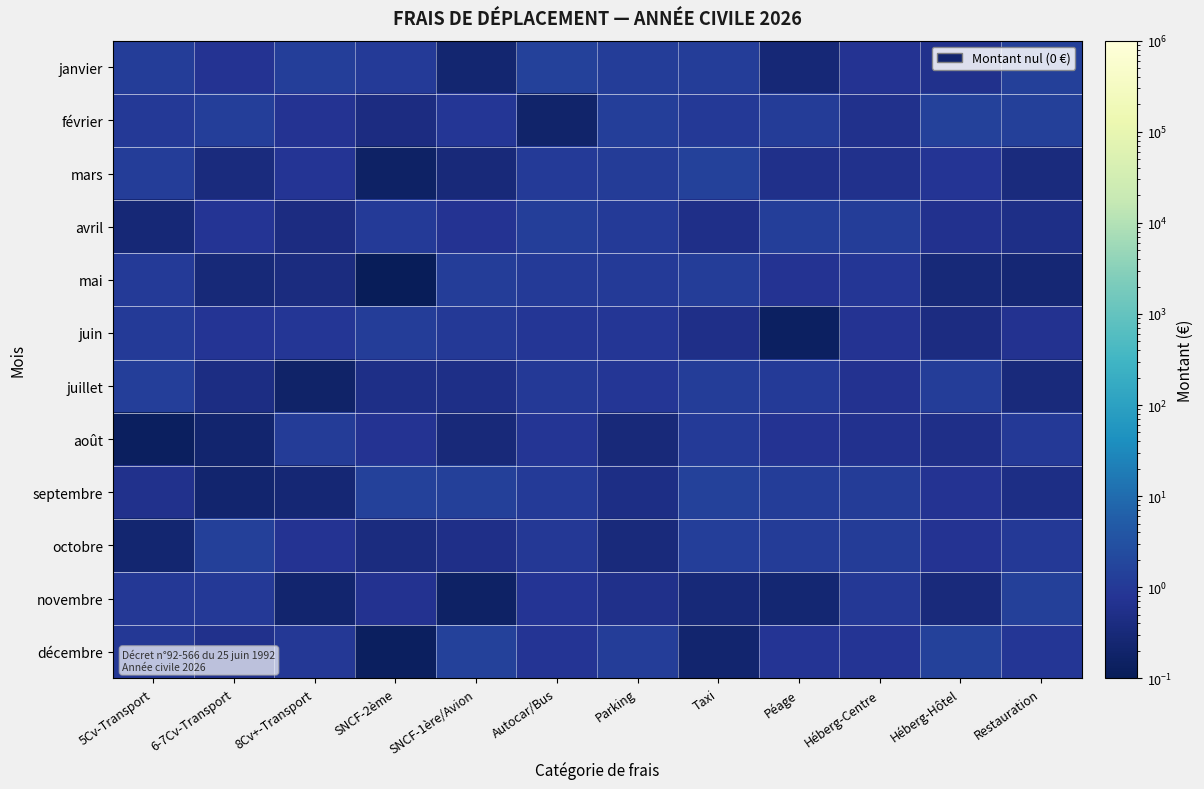

Reading left to right, list all the values displayed in this chart.

janvier: 5Cv-Transport=1.2	6-7Cv-Transport=0.7	8Cv+-Transport=1.3	SNCF-2ème=1.1	SNCF-1ère/Avion=0.2	Autocar/Bus=1.5	Parking=1.2	Taxi=1.2	Péage=0.3	Héberg-Centre=0.7	Héberg-Hôtel=0.6	Restauration=1.4
février: 5Cv-Transport=1.0	6-7Cv-Transport=1.3	8Cv+-Transport=0.7	SNCF-2ème=0.4	SNCF-1ère/Avion=0.9	Autocar/Bus=0.2	Parking=1.3	Taxi=1.0	Péage=1.2	Héberg-Centre=0.6	Héberg-Hôtel=1.5	Restauration=1.4
mars: 5Cv-Transport=1.2	6-7Cv-Transport=0.4	8Cv+-Transport=0.8	SNCF-2ème=0.2	SNCF-1ère/Avion=0.3	Autocar/Bus=1.1	Parking=1.1	Taxi=1.5	Péage=0.6	Héberg-Centre=0.6	Héberg-Hôtel=0.8	Restauration=0.4
avril: 5Cv-Transport=0.3	6-7Cv-Transport=0.8	8Cv+-Transport=0.4	SNCF-2ème=1.0	SNCF-1ère/Avion=0.7	Autocar/Bus=1.3	Parking=1.1	Taxi=0.5	Péage=1.3	Héberg-Centre=1.2	Héberg-Hôtel=0.6	Restauration=0.5
mai: 5Cv-Transport=1.1	6-7Cv-Transport=0.3	8Cv+-Transport=0.4	SNCF-2ème=0.1	SNCF-1ère/Avion=1.2	Autocar/Bus=1.0	Parking=1.1	Taxi=1.2	Péage=0.7	Héberg-Centre=0.9	Héberg-Hôtel=0.3	Restauration=0.3
juin: 5Cv-Transport=1.0	6-7Cv-Transport=0.8	8Cv+-Transport=0.9	SNCF-2ème=1.2	SNCF-1ère/Avion=1.0	Autocar/Bus=0.9	Parking=0.9	Taxi=0.5	Péage=0.1	Héberg-Centre=0.7	Héberg-Hôtel=0.4	Restauration=0.7
juillet: 5Cv-Transport=1.3	6-7Cv-Transport=0.4	8Cv+-Transport=0.2	SNCF-2ème=0.5	SNCF-1ère/Avion=0.5	Autocar/Bus=1.0	Parking=0.9	Taxi=1.2	Péage=1.0	Héberg-Centre=0.7	Héberg-Hôtel=1.2	Restauration=0.3
août: 5Cv-Transport=0.1	6-7Cv-Transport=0.2	8Cv+-Transport=1.1	SNCF-2ème=0.7	SNCF-1ère/Avion=0.3	Autocar/Bus=0.8	Parking=0.3	Taxi=1.1	Péage=0.7	Héberg-Centre=0.6	Héberg-Hôtel=0.5	Restauration=1.0
septembre: 5Cv-Transport=0.6	6-7Cv-Transport=0.2	8Cv+-Transport=0.3	SNCF-2ème=1.4	SNCF-1ère/Avion=1.4	Autocar/Bus=1.1	Parking=0.5	Taxi=1.5	Péage=1.2	Héberg-Centre=1.1	Héberg-Hôtel=0.7	Restauration=0.5
octobre: 5Cv-Transport=0.2	6-7Cv-Transport=1.4	8Cv+-Transport=0.7	SNCF-2ème=0.4	SNCF-1ère/Avion=0.5	Autocar/Bus=0.9	Parking=0.3	Taxi=1.3	Péage=1.2	Héberg-Centre=1.1	Héberg-Hôtel=0.7	Restauration=1.0
novembre: 5Cv-Transport=0.9	6-7Cv-Transport=1.0	8Cv+-Transport=0.2	SNCF-2ème=0.7	SNCF-1ère/Avion=0.2	Autocar/Bus=0.8	Parking=0.6	Taxi=0.3	Péage=0.2	Héberg-Centre=0.9	Héberg-Hôtel=0.3	Restauration=1.4
décembre: 5Cv-Transport=0.9	6-7Cv-Transport=0.6	8Cv+-Transport=0.9	SNCF-2ème=0.1	SNCF-1ère/Avion=1.4	Autocar/Bus=0.8	Parking=1.2	Taxi=0.2	Péage=0.8	Héberg-Centre=0.8	Héberg-Hôtel=1.4	Restauration=0.9